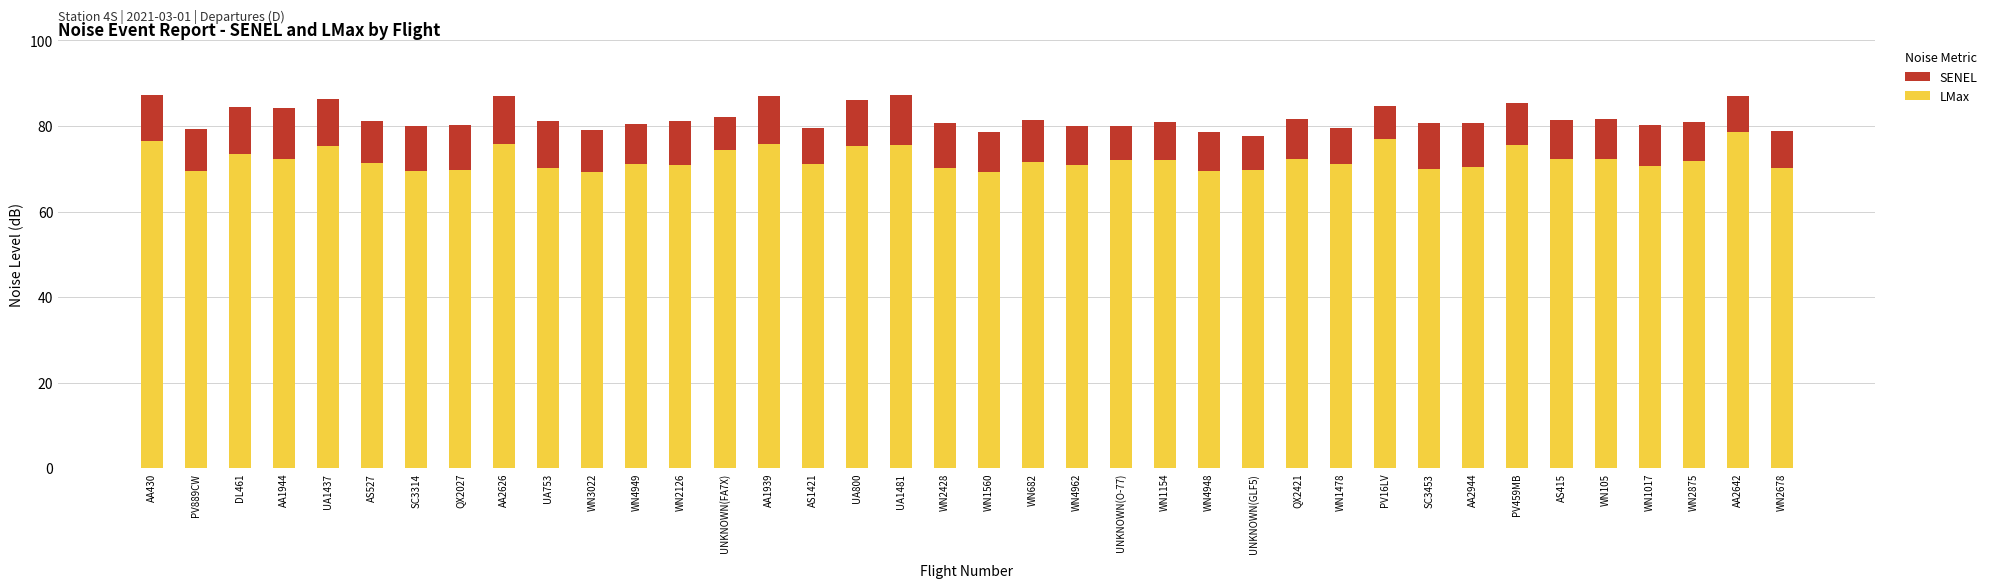

What is the value of the SENEL bar at the 35th from the left?

80.2